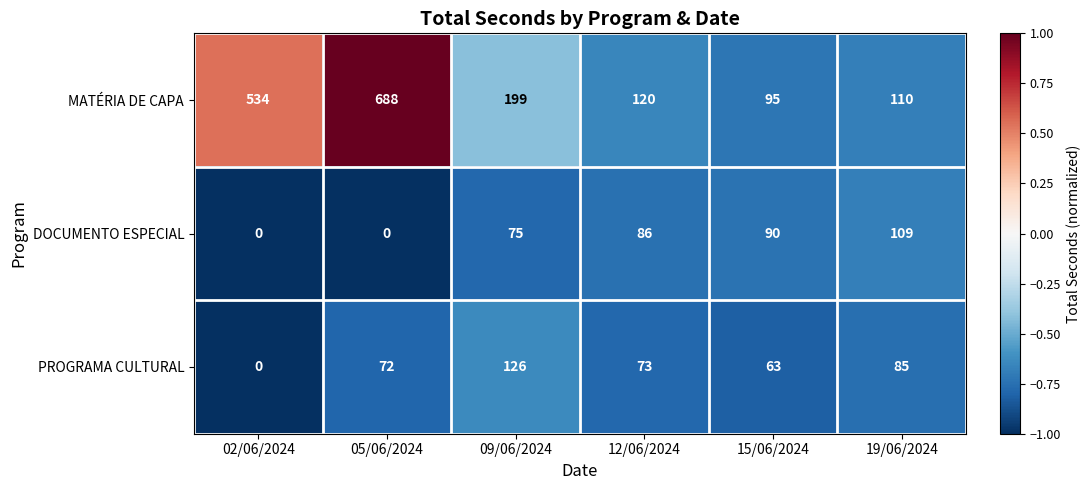

Rank the series at 19/06/2024 from lowest to highest value.

PROGRAMA CULTURAL, DOCUMENTO ESPECIAL, MATÉRIA DE CAPA